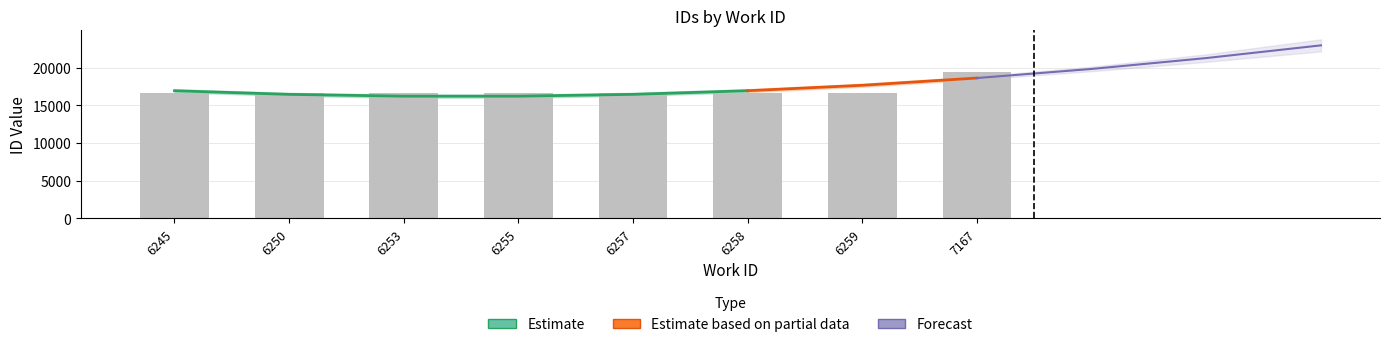

Which label corresponds to the smallest value in the chart?

6253